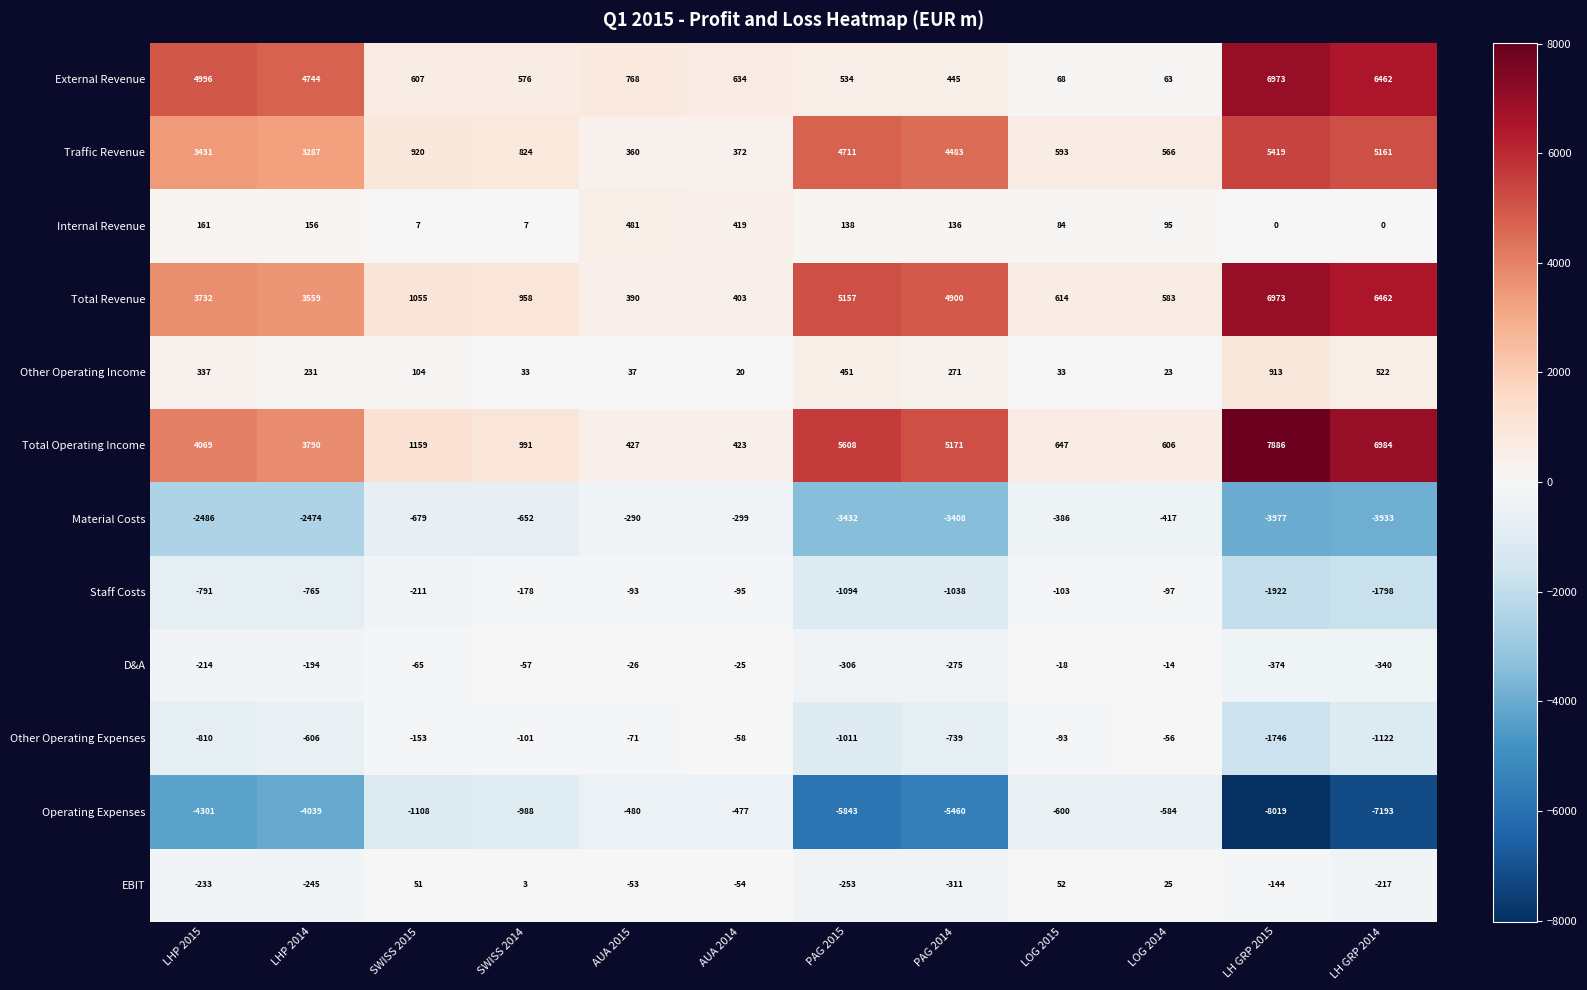

What is the average value of the Internal Revenue series?

140